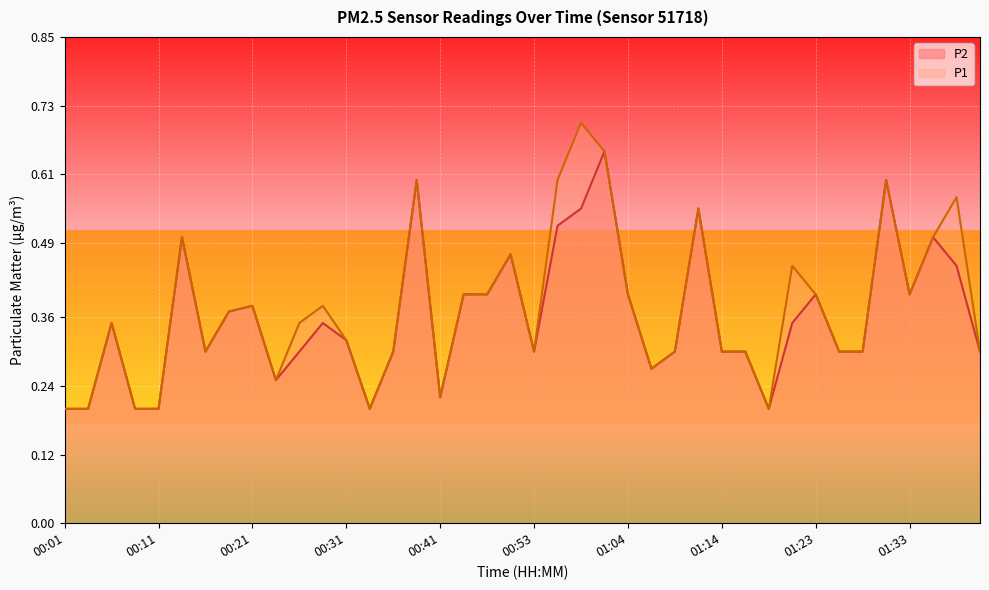

What value does the P1 series have at 00:11?

0.2